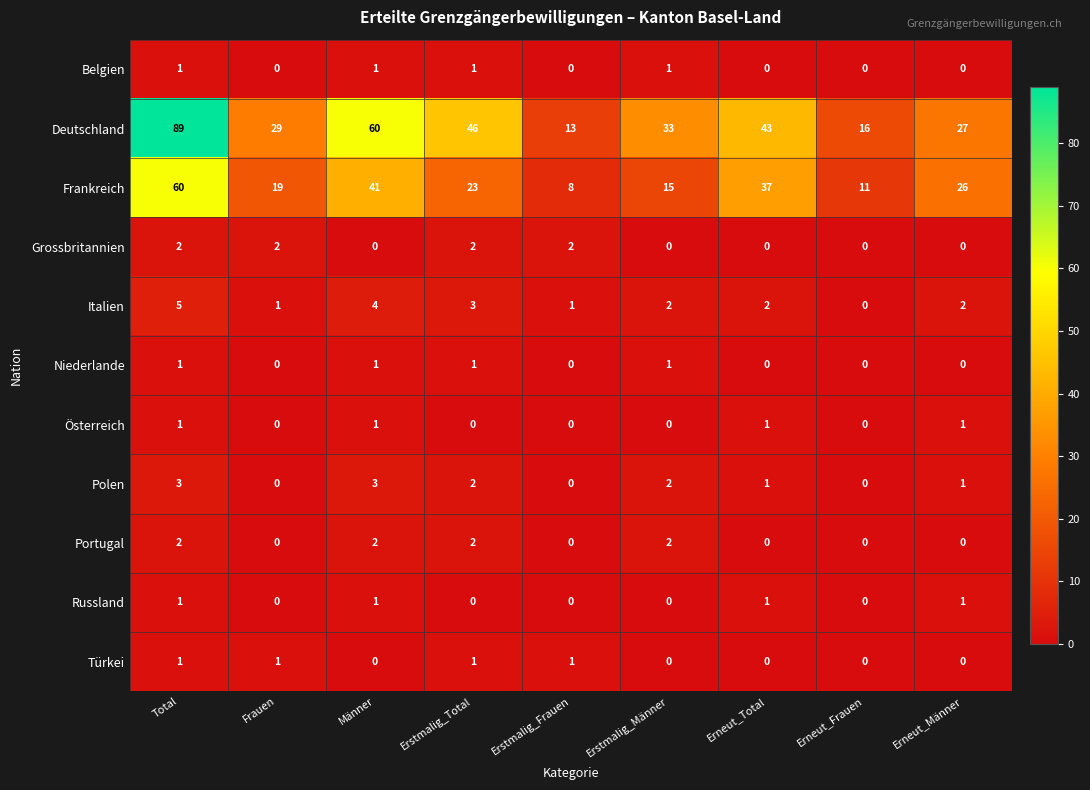

What is the sum of all Niederlande values?

4